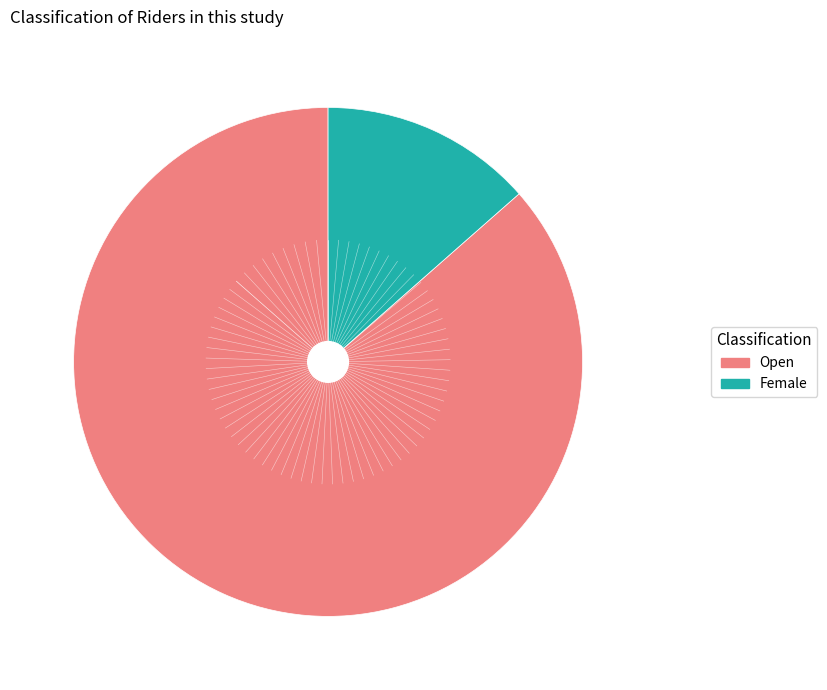

Combined, do Female and Open account for over 50%?

Yes